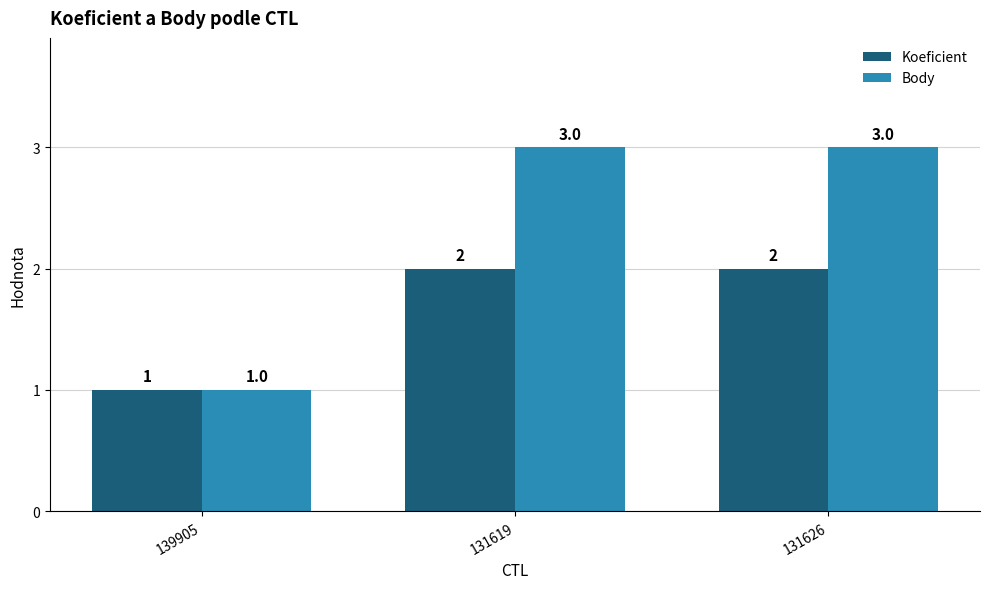

The value of Koeficient at 139905 is 1. True or false?

True